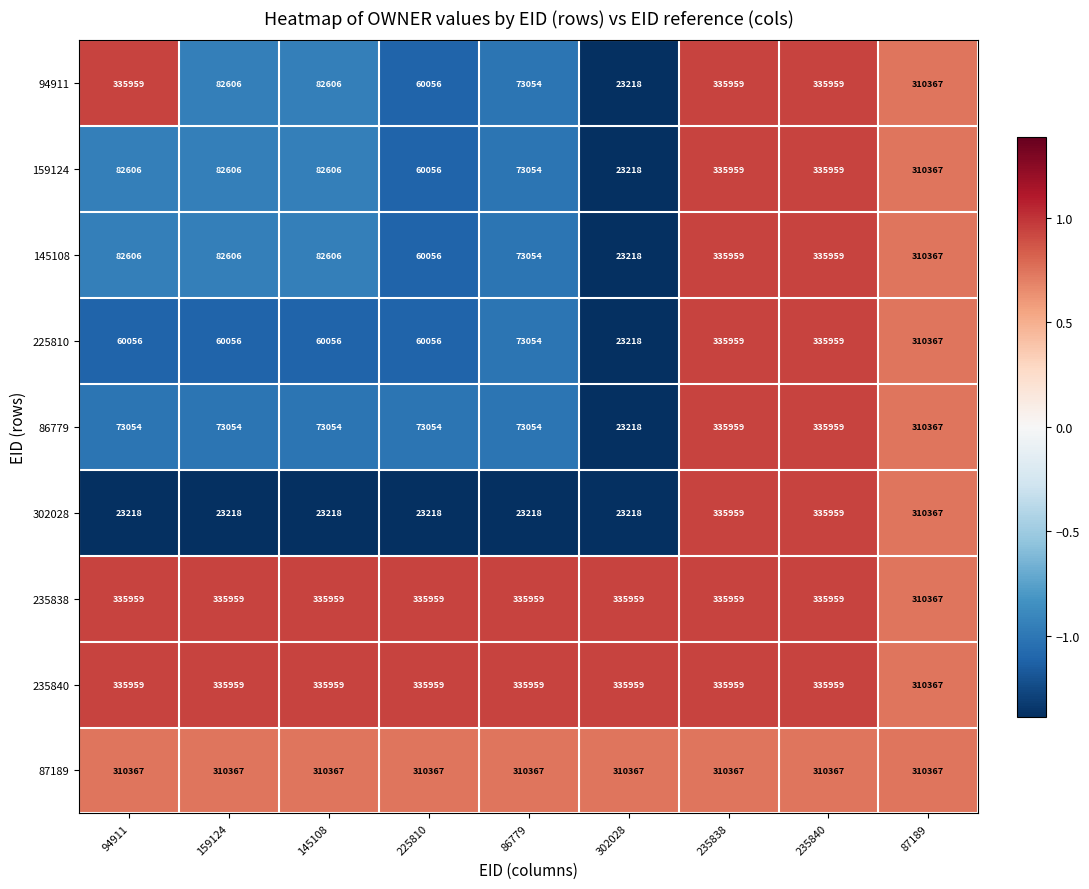

What is the highest value of the 159124 series?

335959